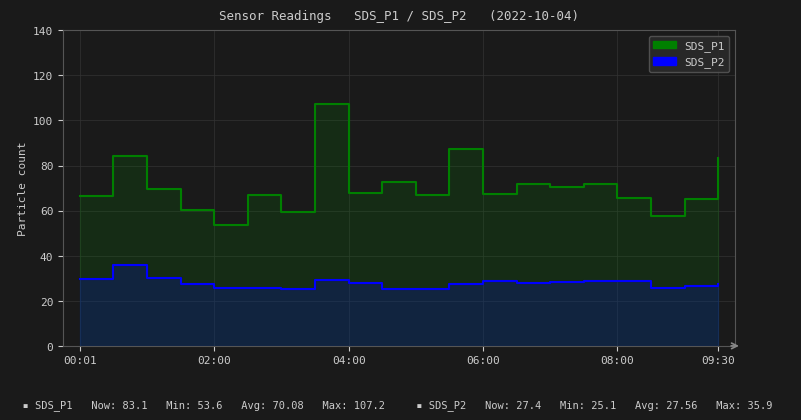

The SDS_P1 series shows 39.9 at 06:00. True or false?

False